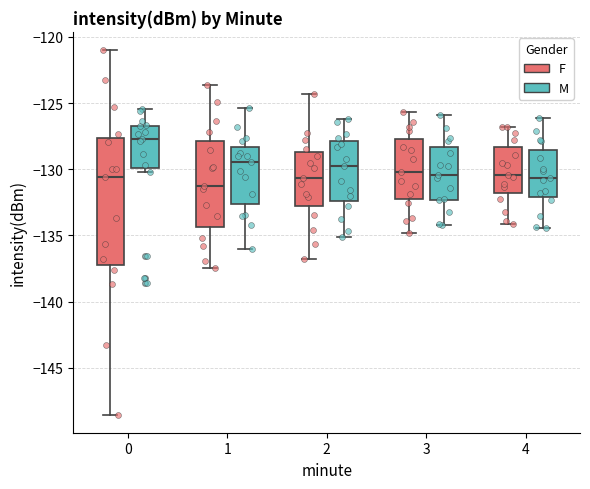

Where does the lower whisker of the box for 4 (F) end on the y-axis? The values are not printed on the chart, so give them approximately, as read against the axis.

-134.0